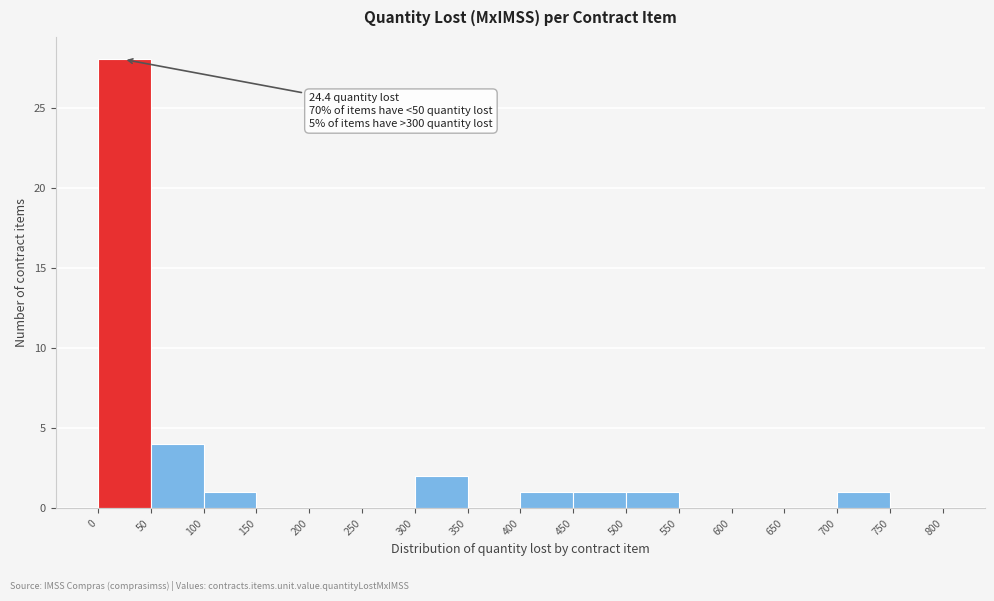

Which range on the x-axis has the tallest bar?

0 to 50